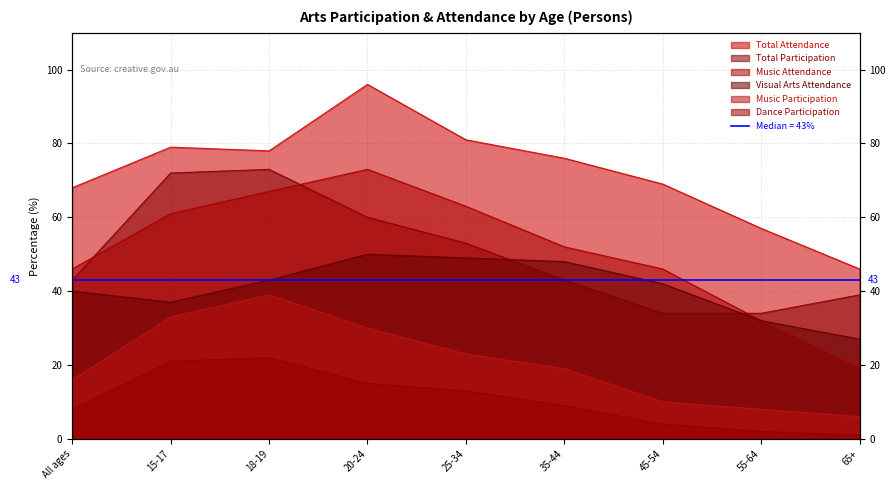

List the labels in order of Music Participation value, smallest first.

65+, 55-64, 45-54, All ages, 35-44, 25-34, 20-24, 15-17, 18-19